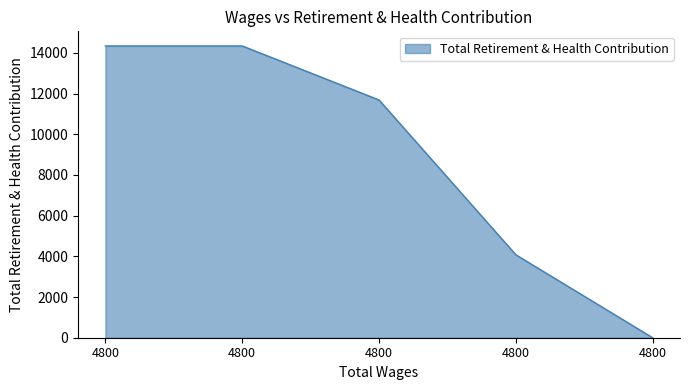

Where is the data nearest to the value 7169?

4800.0